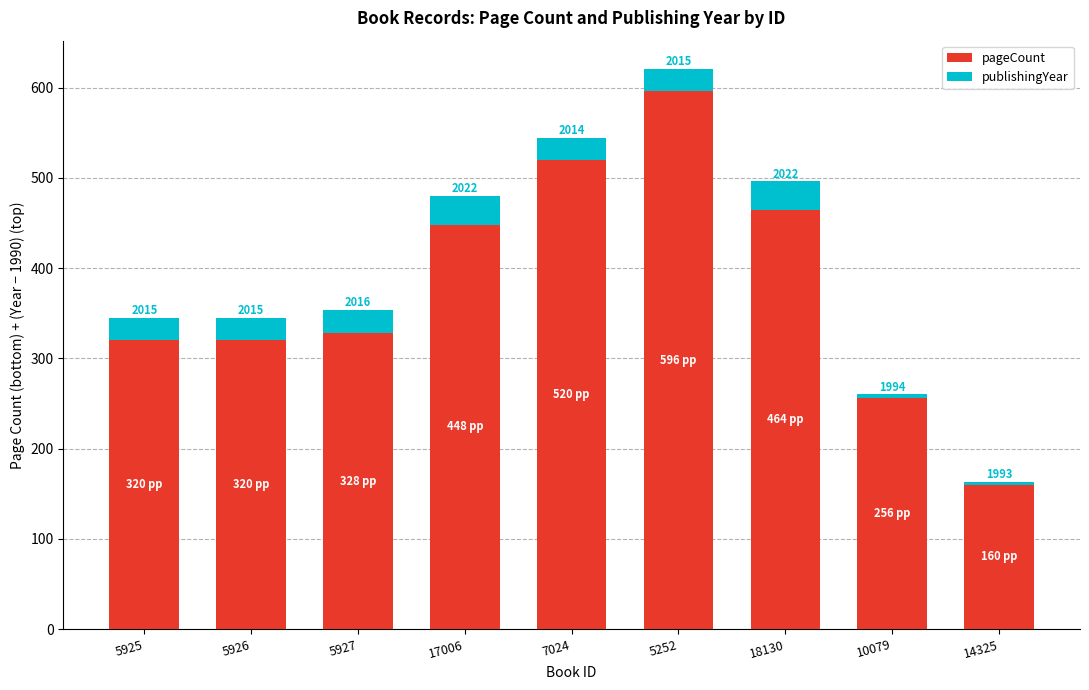

How many bars are there in total?

9